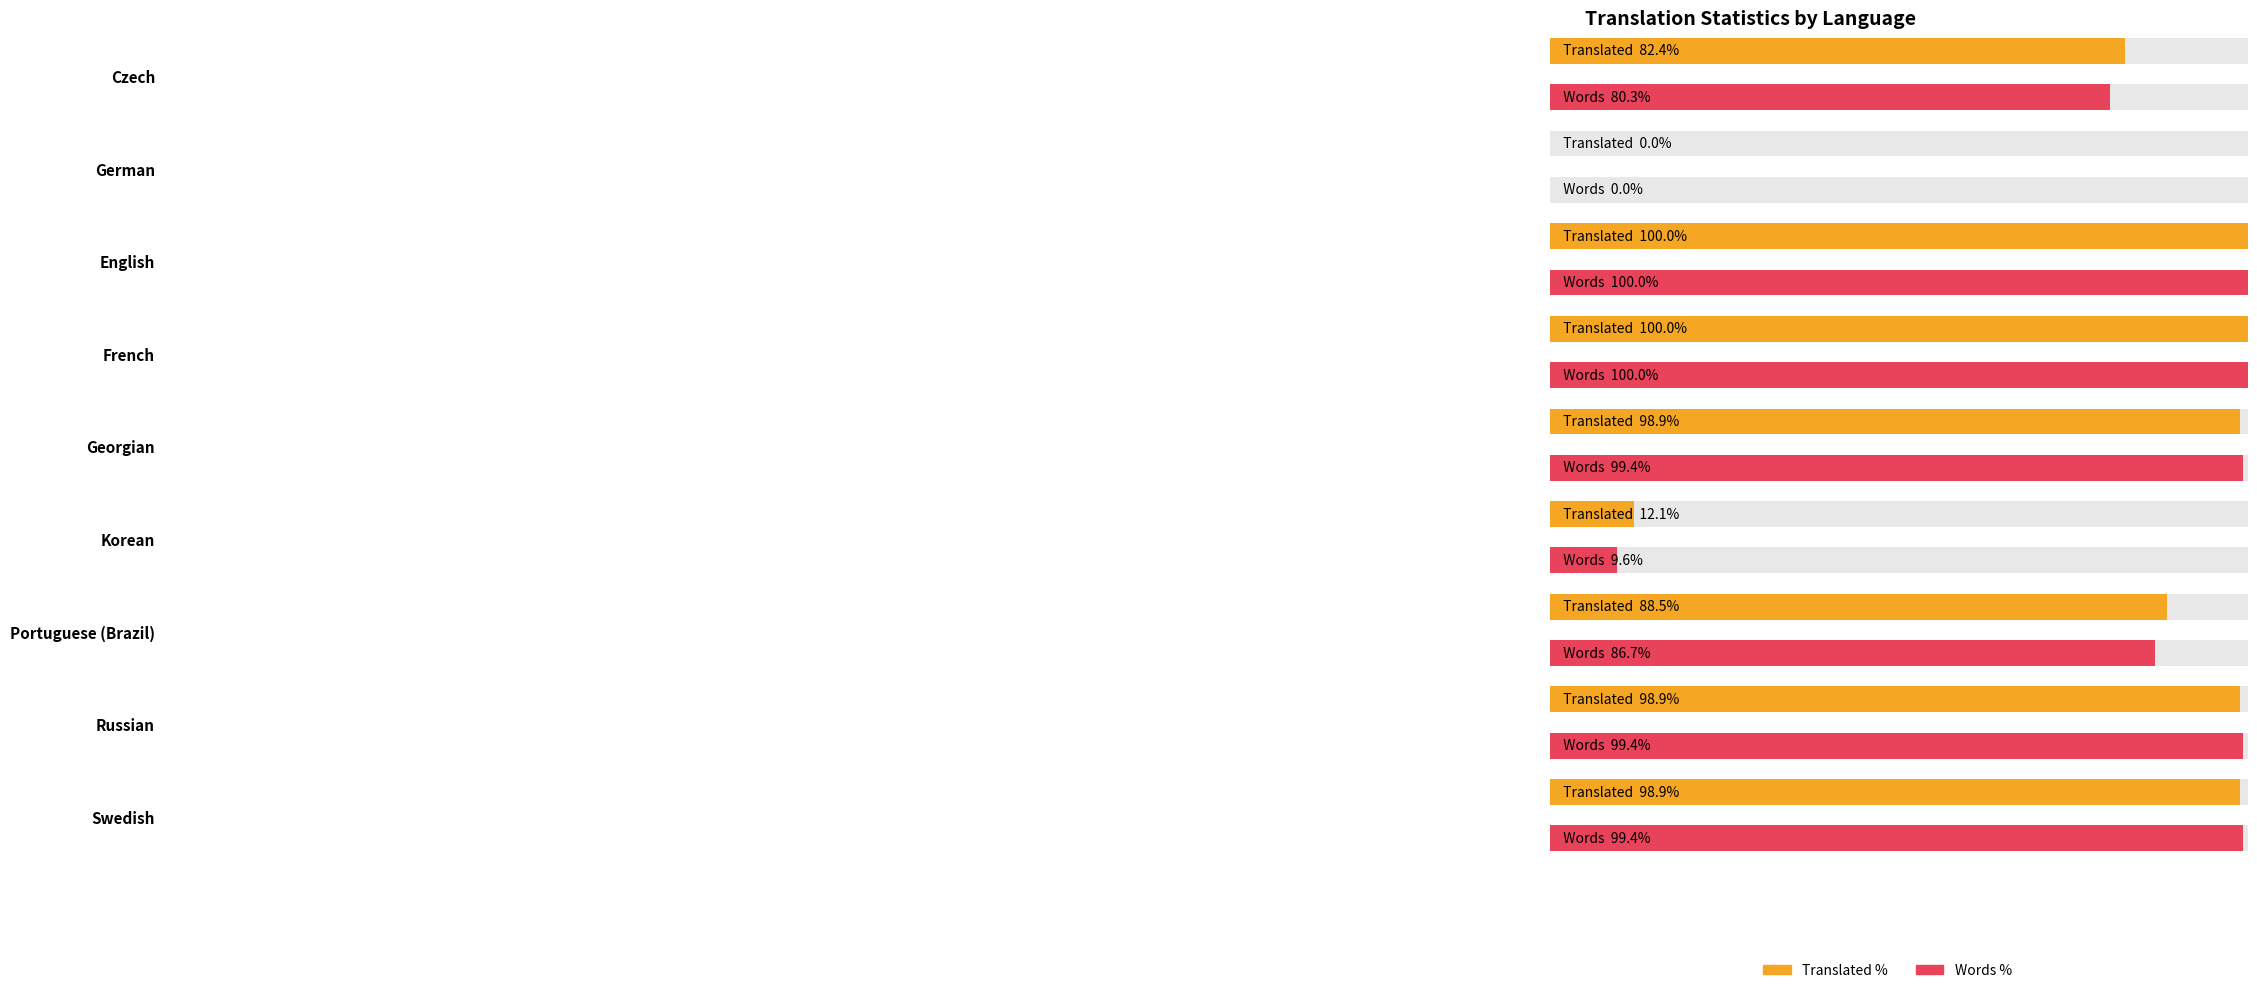

Rank the series by their average value, from lowest to highest.

translated_words_percent, translated_percent